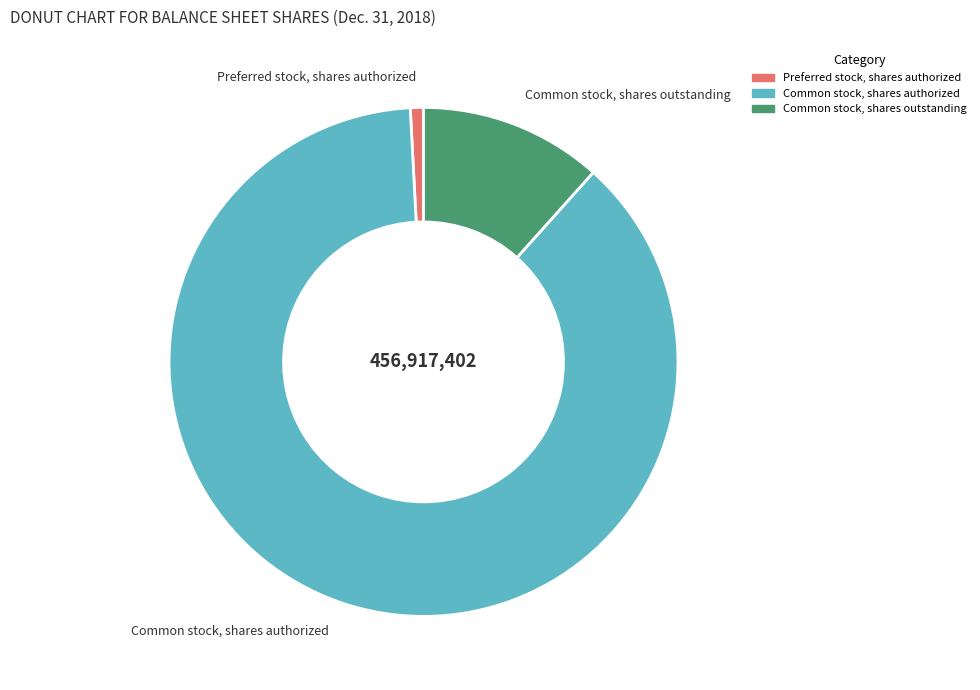

Is the sum of Common stock, shares outstanding and Common stock, shares authorized greater than half?

Yes